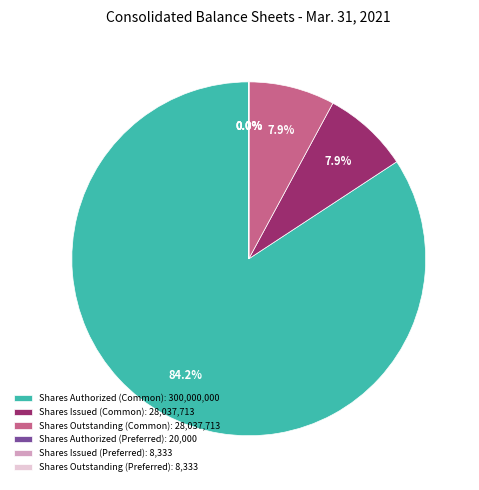

Which category has the biggest portion of the pie?

Shares Authorized (Common)